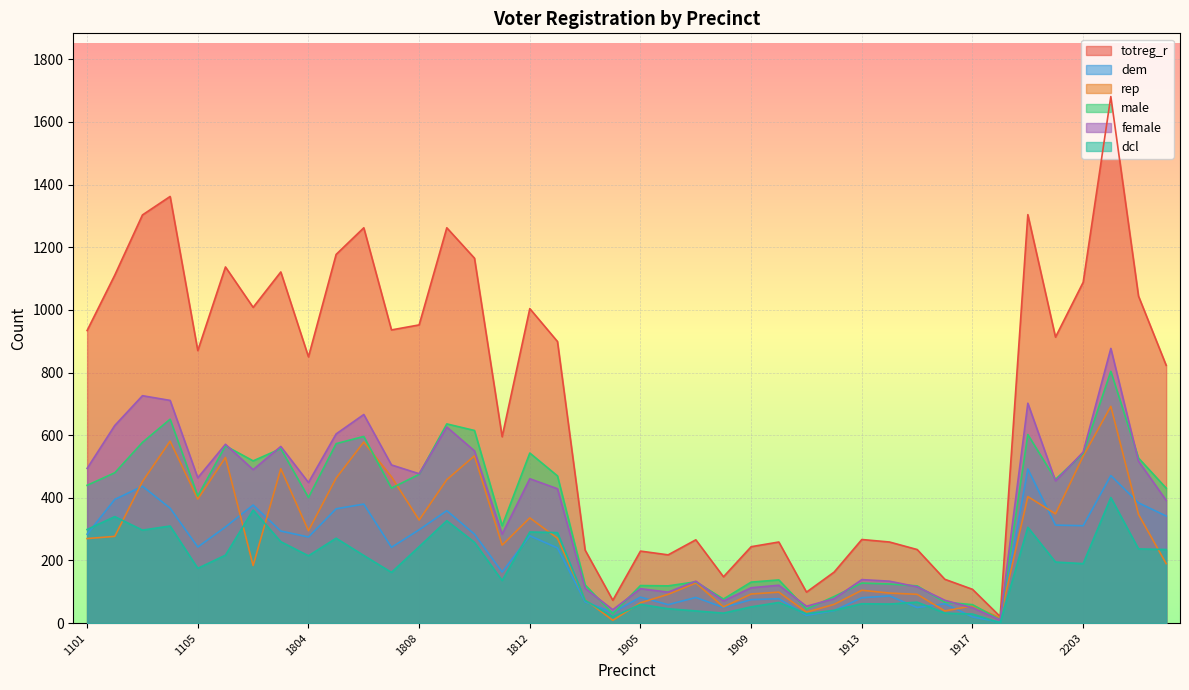

Where does the rep series first go above 271?

1102